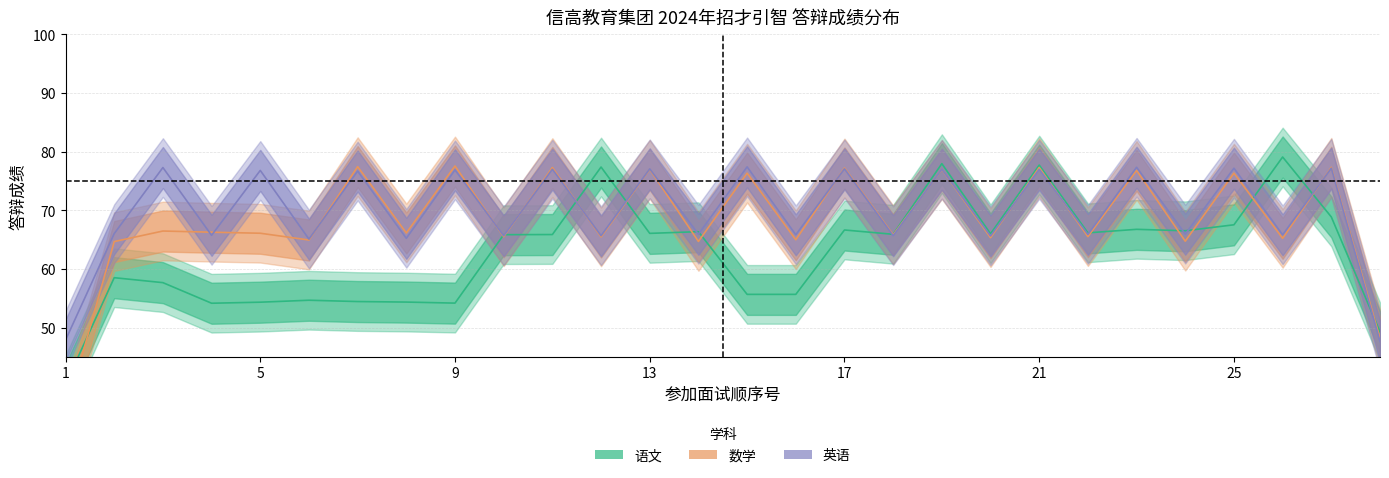

List the series in order of their overall mean, lowest first.

语文, 数学, 英语